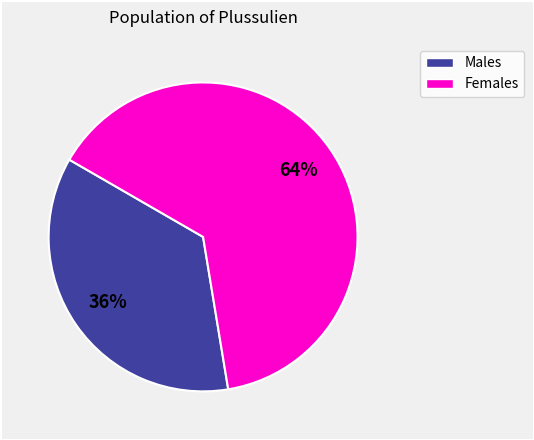

How many slices are in this pie chart?

2